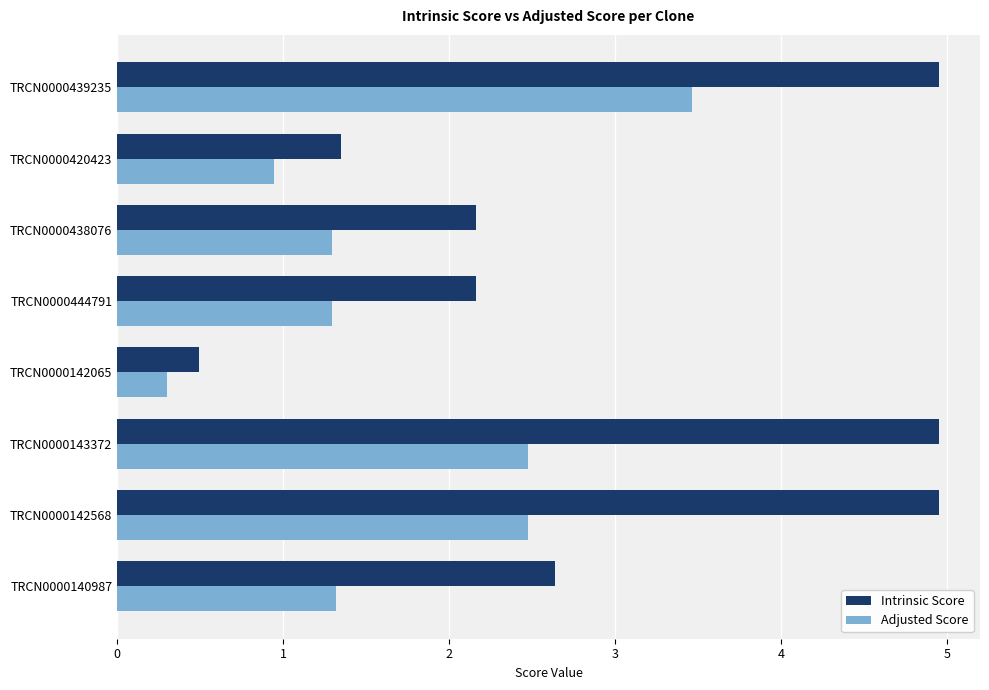

What is the sum of all Intrinsic Score values?

23.7